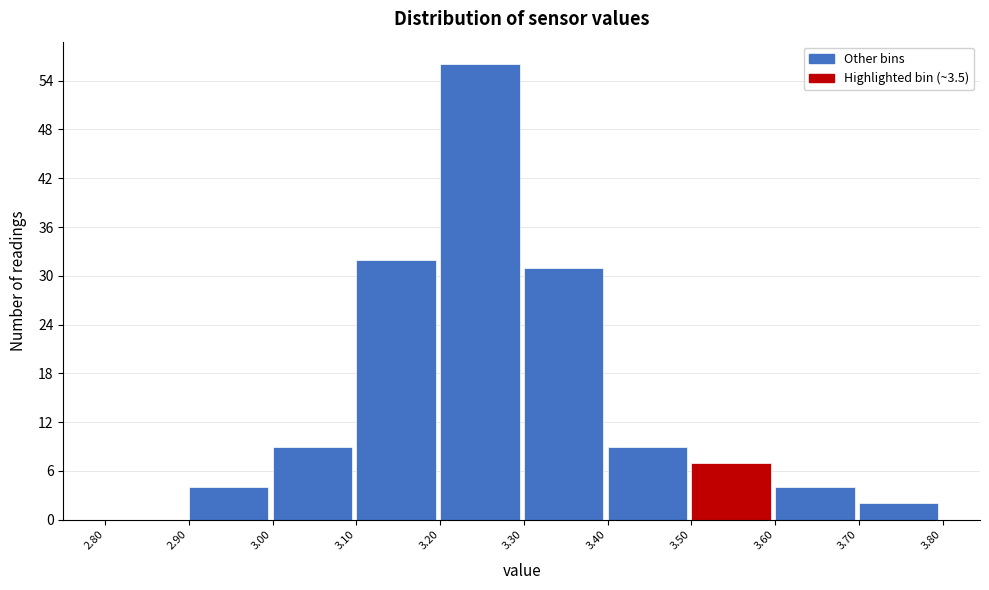

Reading left to right, list every bar in this chart as the range it spans on the x-axis followed by its height. The values are not printed on the chart, so give them approximately, as read against the axis.

2.80 to 2.90: 0
2.90 to 3.00: 4
3.00 to 3.10: 9
3.10 to 3.20: 32
3.20 to 3.30: 56
3.30 to 3.40: 31
3.40 to 3.50: 9
3.50 to 3.60: 7
3.60 to 3.70: 4
3.70 to 3.80: 2